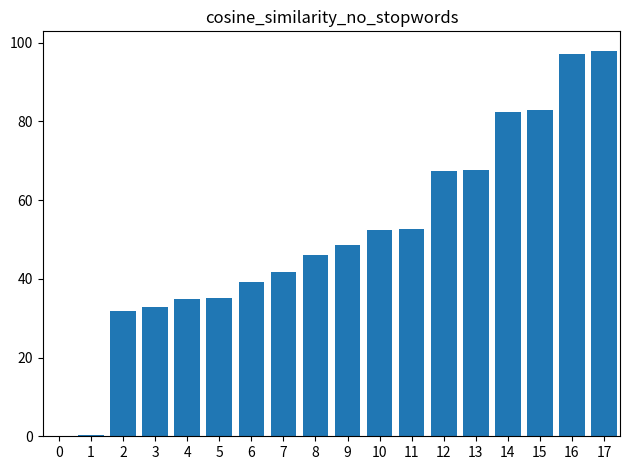

What is the sum of all values?

911.8